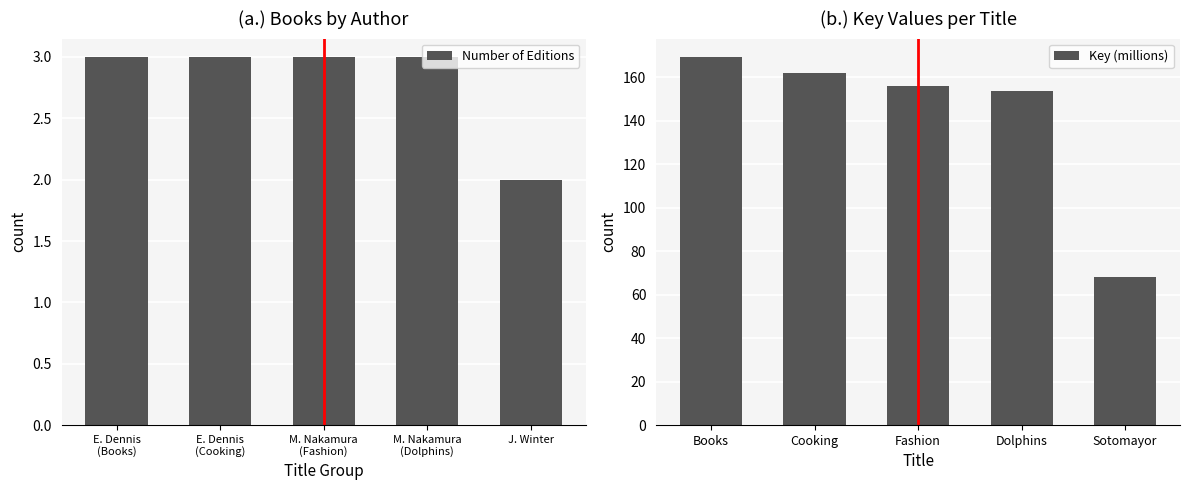

Reading right to left, transcribe all the data shown in this chart.

Number of Editions: J. Winter=2.0	M. Nakamura
(Dolphins)=3.0	M. Nakamura
(Fashion)=3.0	E. Dennis
(Cooking)=3.0	E. Dennis
(Books)=3.0
Key (millions): Sotomayor=68.3	Dolphins=153.8	Fashion=155.9	Cooking=162.0	Books=169.4